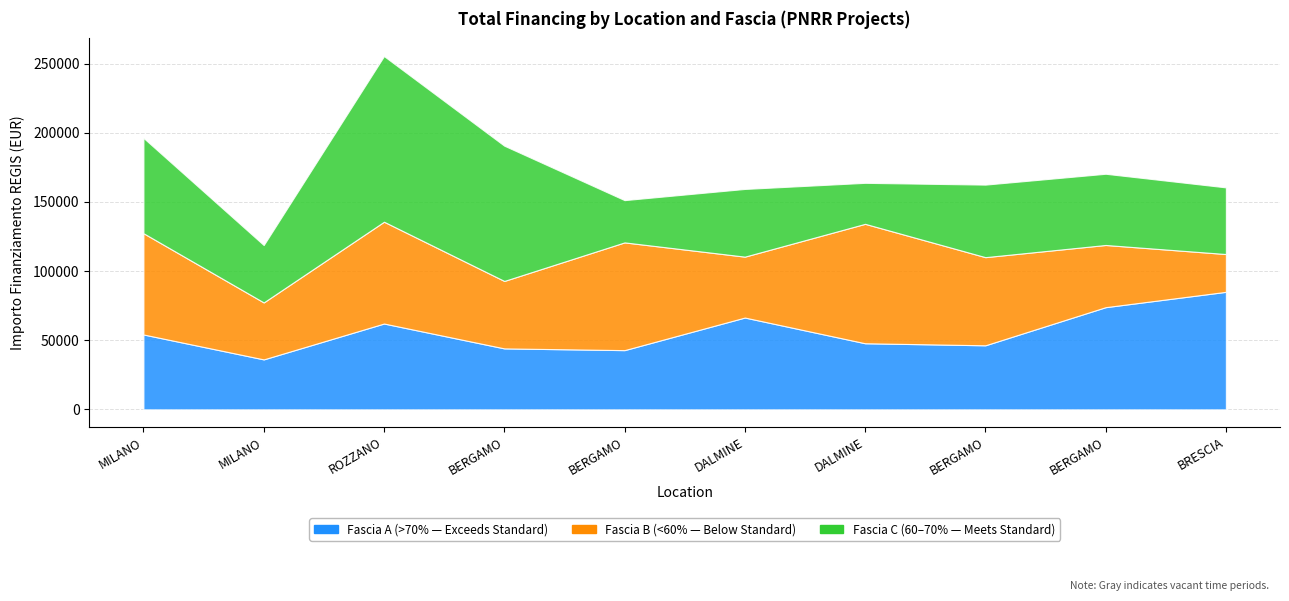

How many data points does each series have?

10